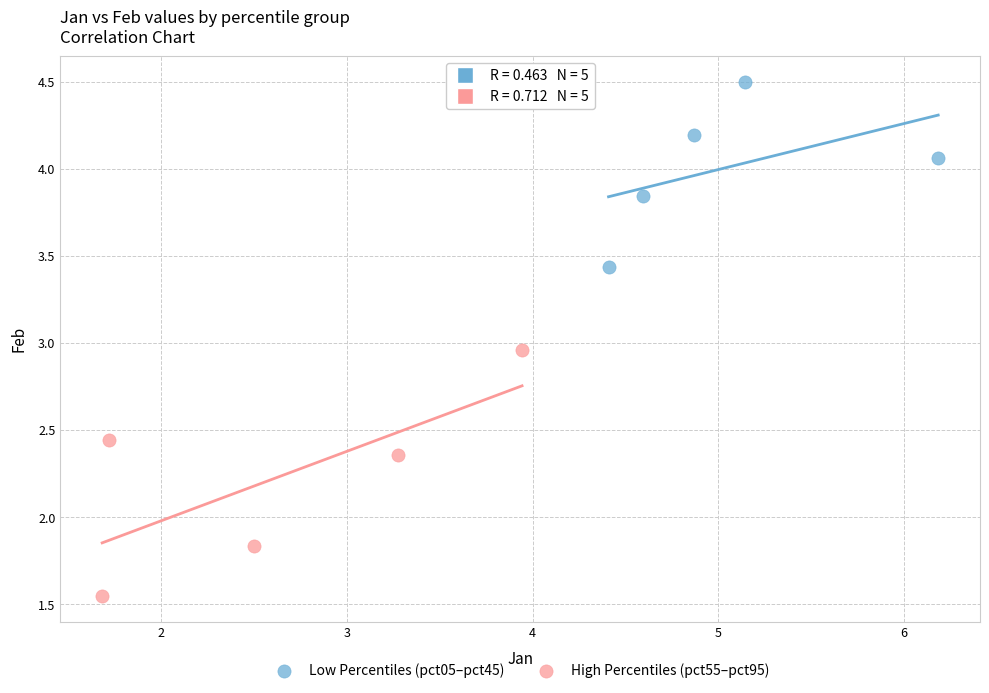

Which series reaches the maximum Y coordinate?

Low Percentiles (pct05–pct45)